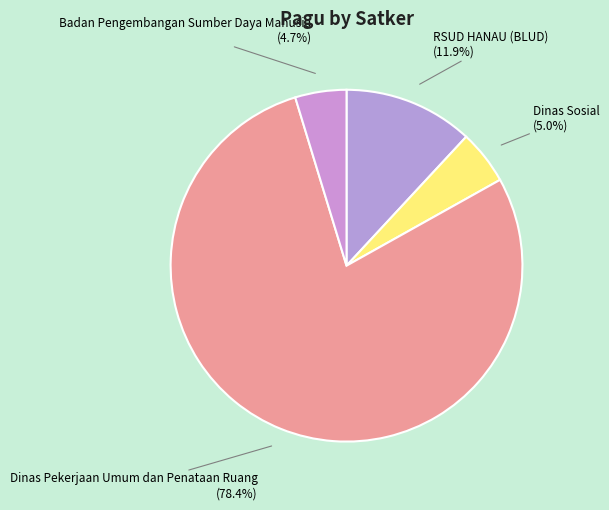

Which category has the biggest portion of the pie?

Dinas Pekerjaan Umum dan Penataan Ruang